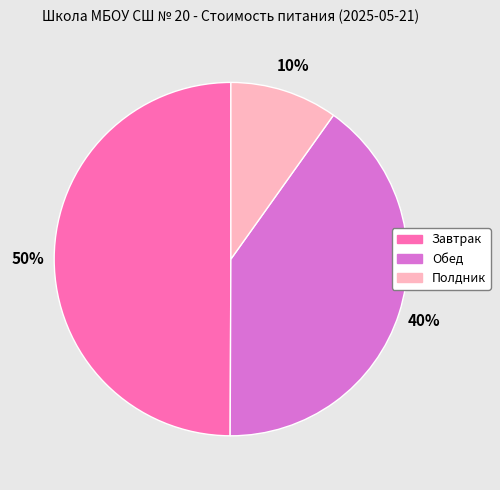

What percentage is the Полдник slice, to the nearest percent?

10%